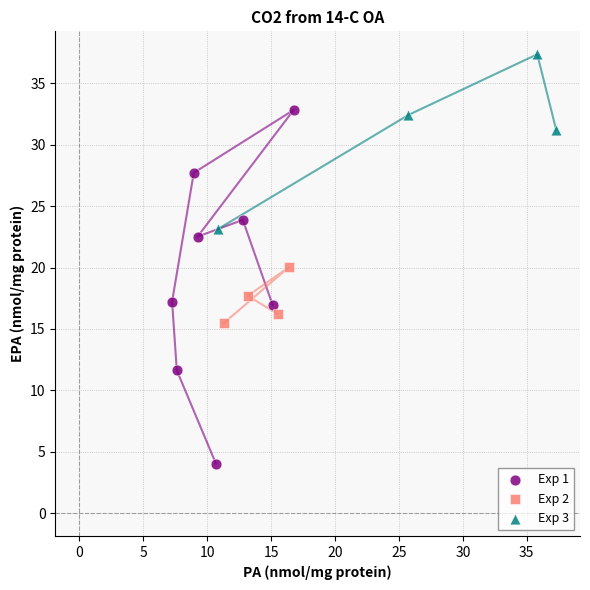

Which series reaches the maximum Y coordinate?

Exp 3